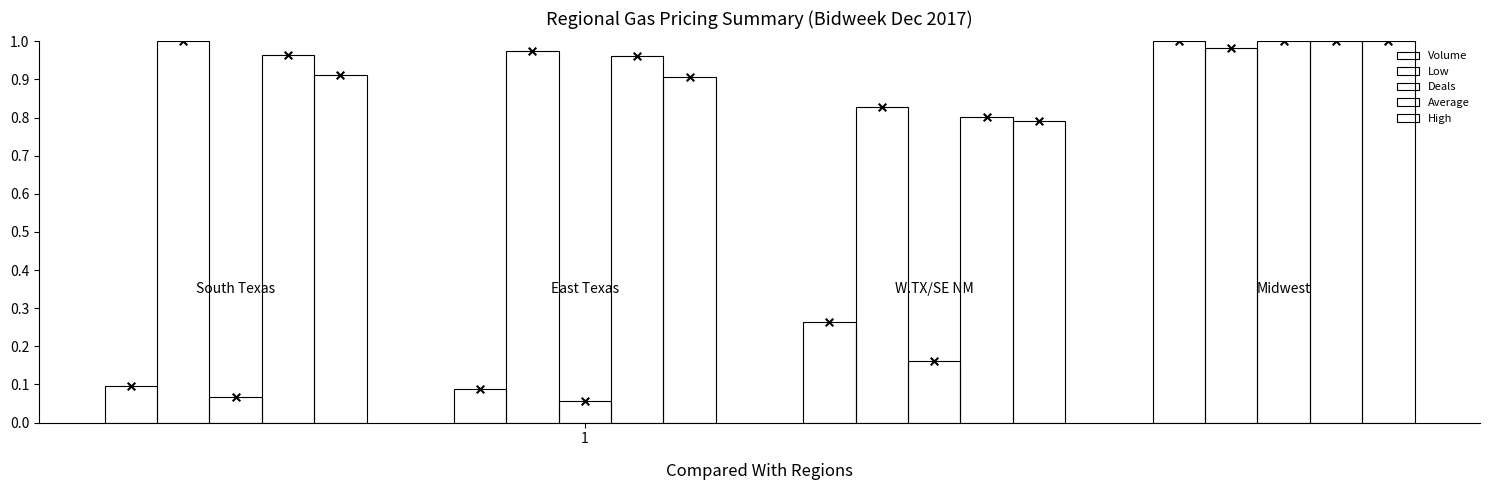

What is the total value across all series at 1?

3.0